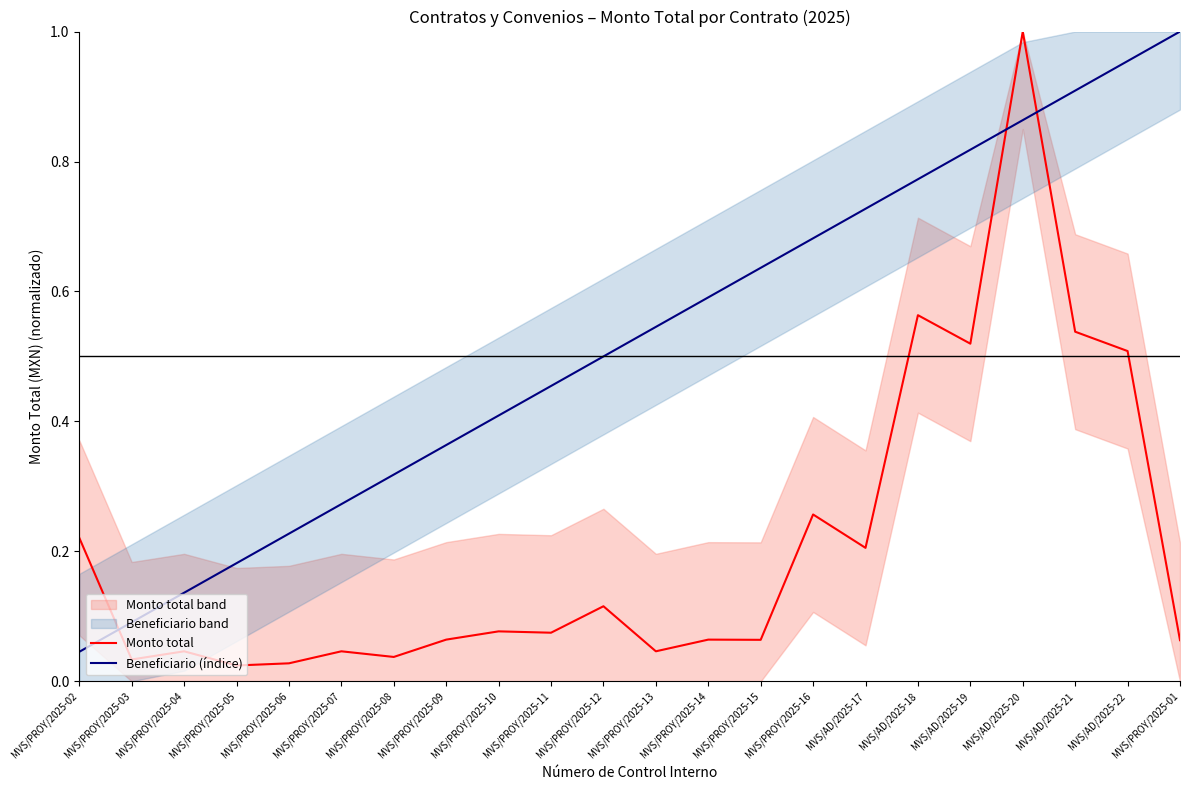

List the series in order of their peak value, highest first.

Monto total, Beneficiario (índice)